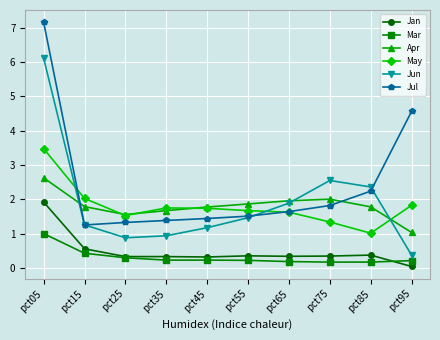

True or false: Jun and Mar cross at least once.

False